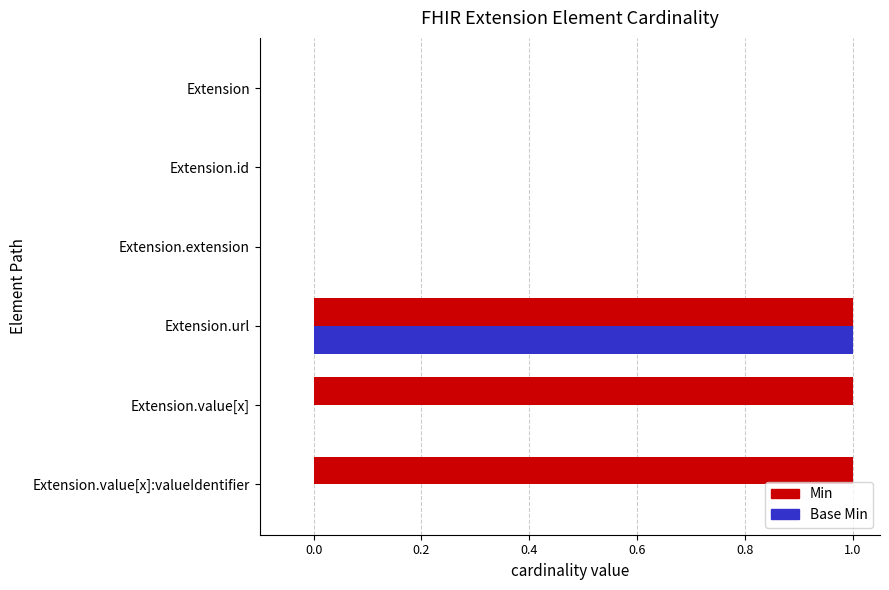

Between Extension and Extension.value[x]:valueIdentifier, which series saw the biggest shift?

Min